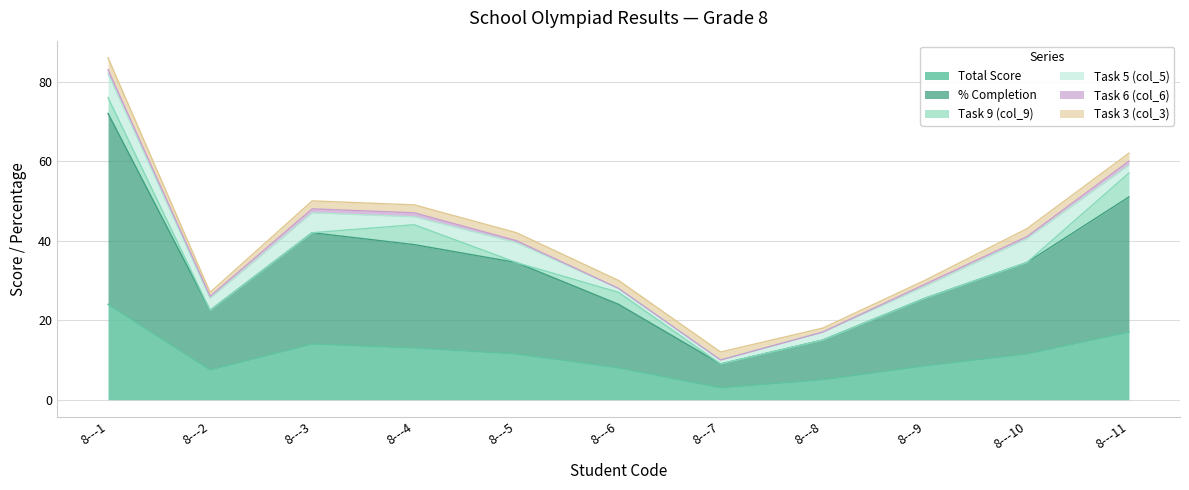

Between 8---3 and 8---7, which is larger?

8---3